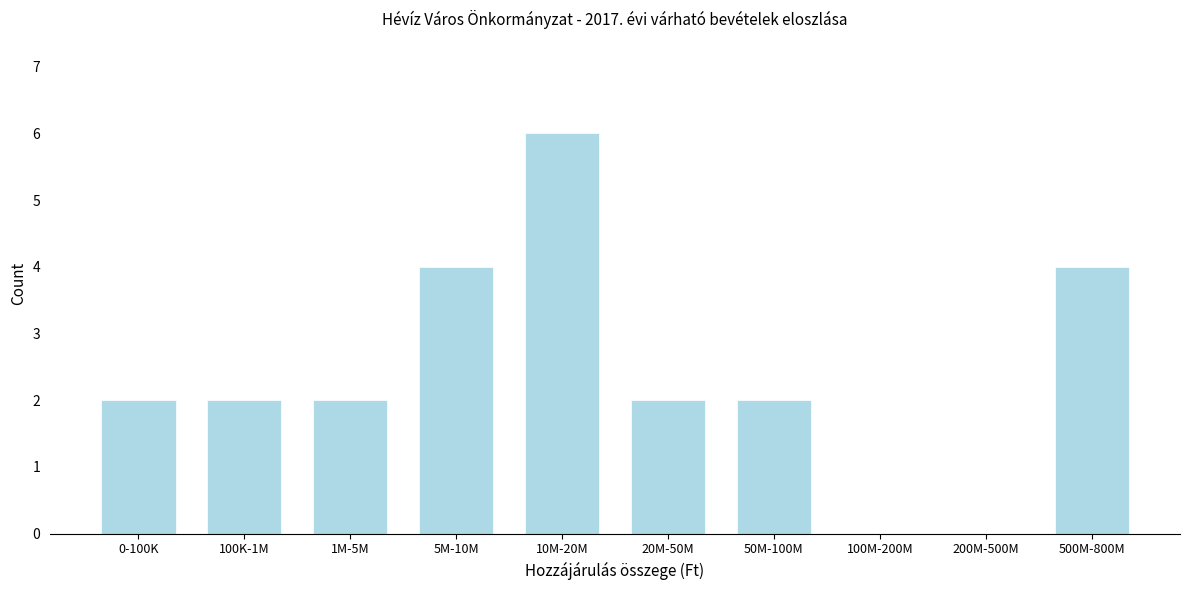

Reading right to left, list all the values displayed in this chart.

500M-800M=4	200M-500M=0	100M-200M=0	50M-100M=2	20M-50M=2	10M-20M=6	5M-10M=4	1M-5M=2	100K-1M=2	0-100K=2